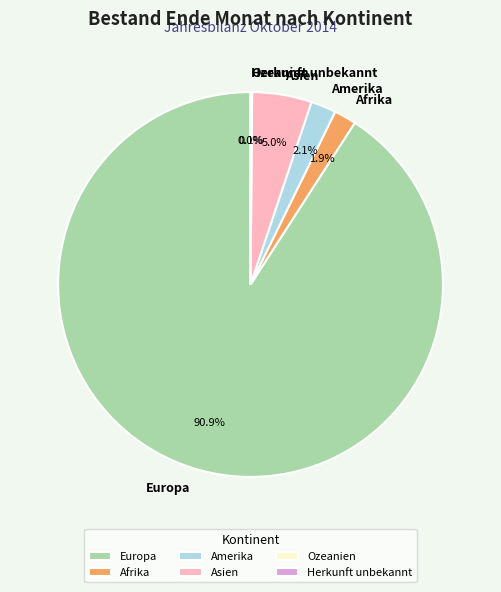

True or false: Afrika accounts for 2% of the total.

True